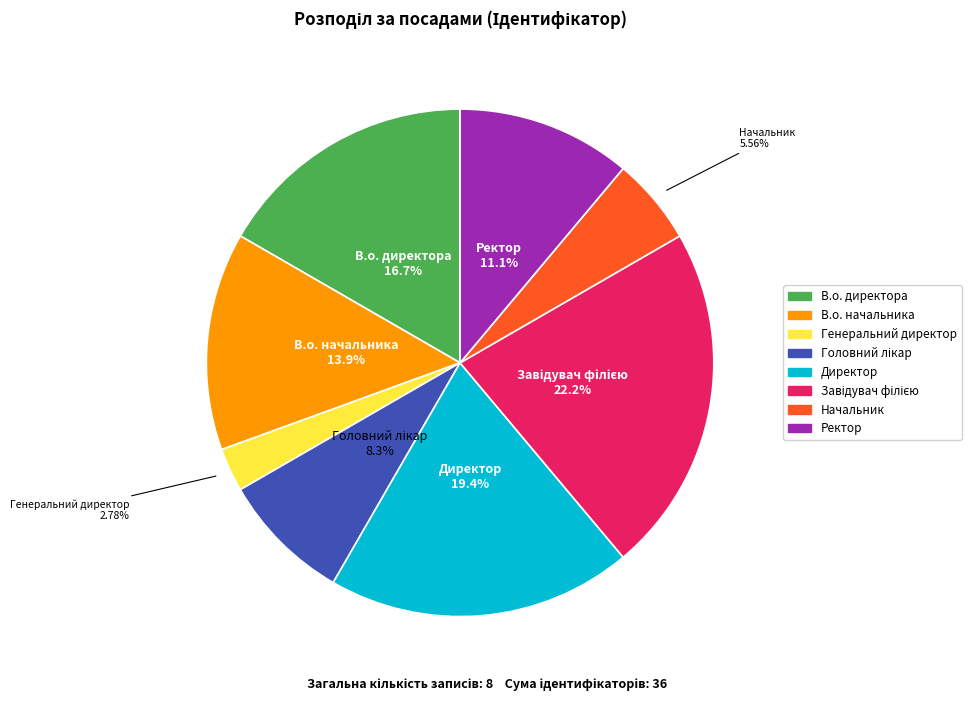

Which category has the smallest portion of the pie?

Генеральний директор